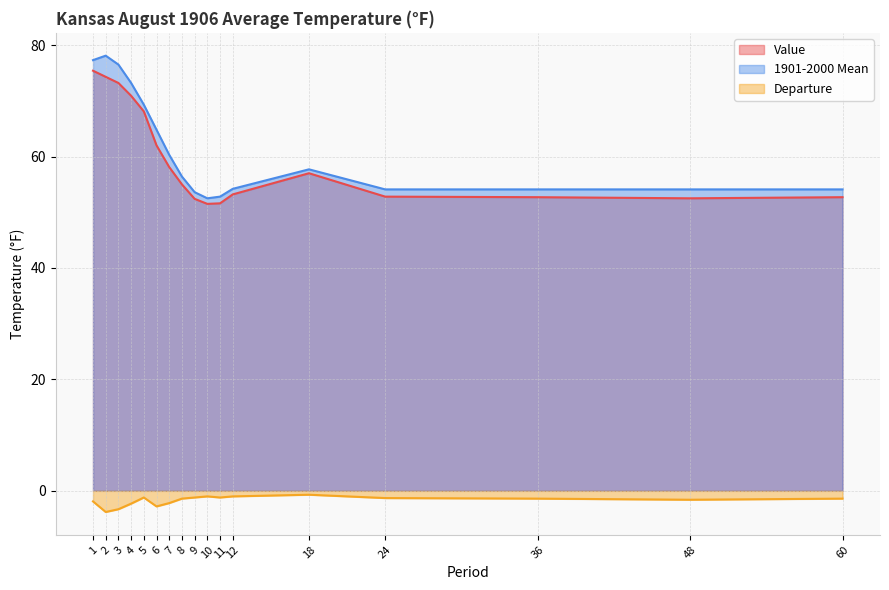

Which series changed the most between 9 and 48?

1901-2000 Mean